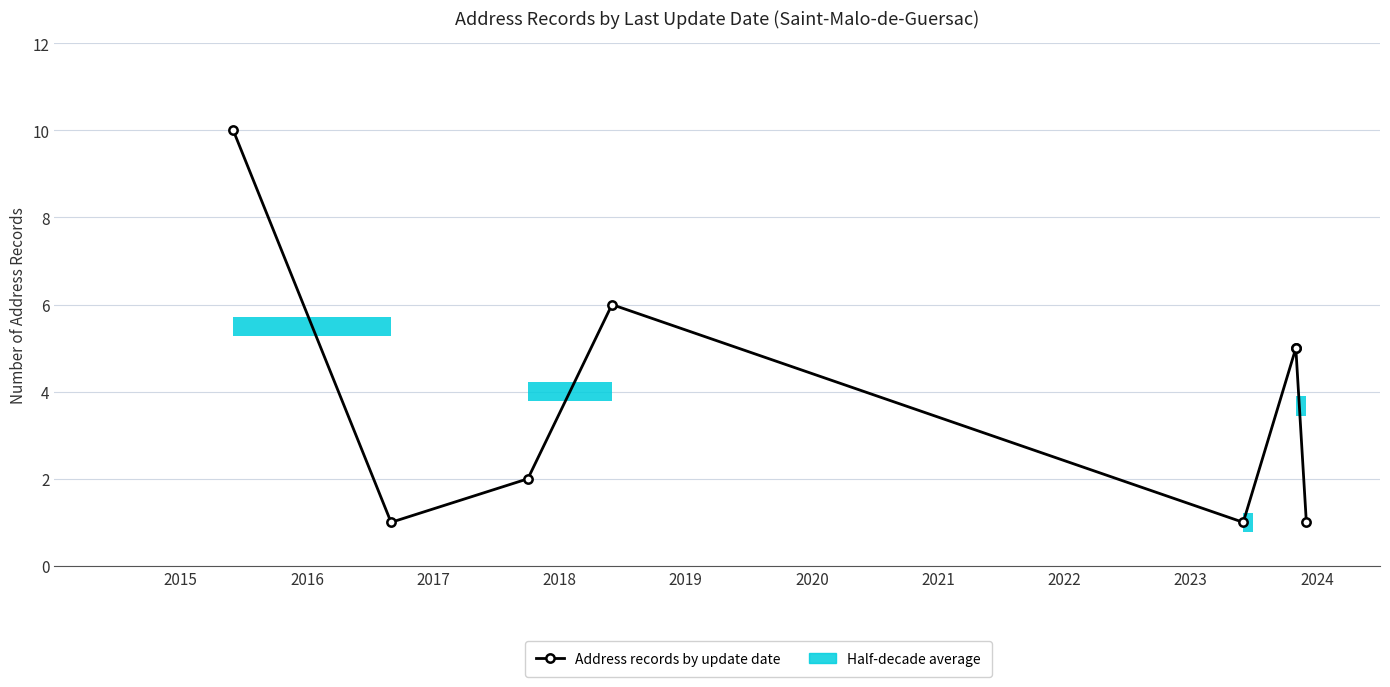

The value at 2019 is 1. True or false?

False